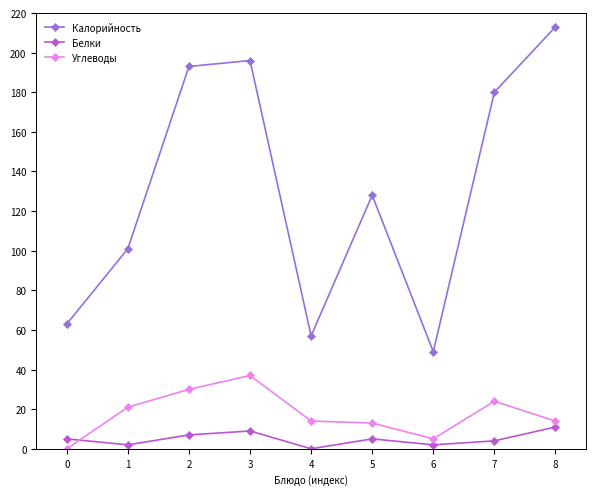

Reading left to right, transcribe all the data shown in this chart.

Калорийность: 63	101	193	196	57	128	49	180	213
Белки: 5	2	7	9	0	5	2	4	11
Углеводы: 0	21	30	37	14	13	5	24	14